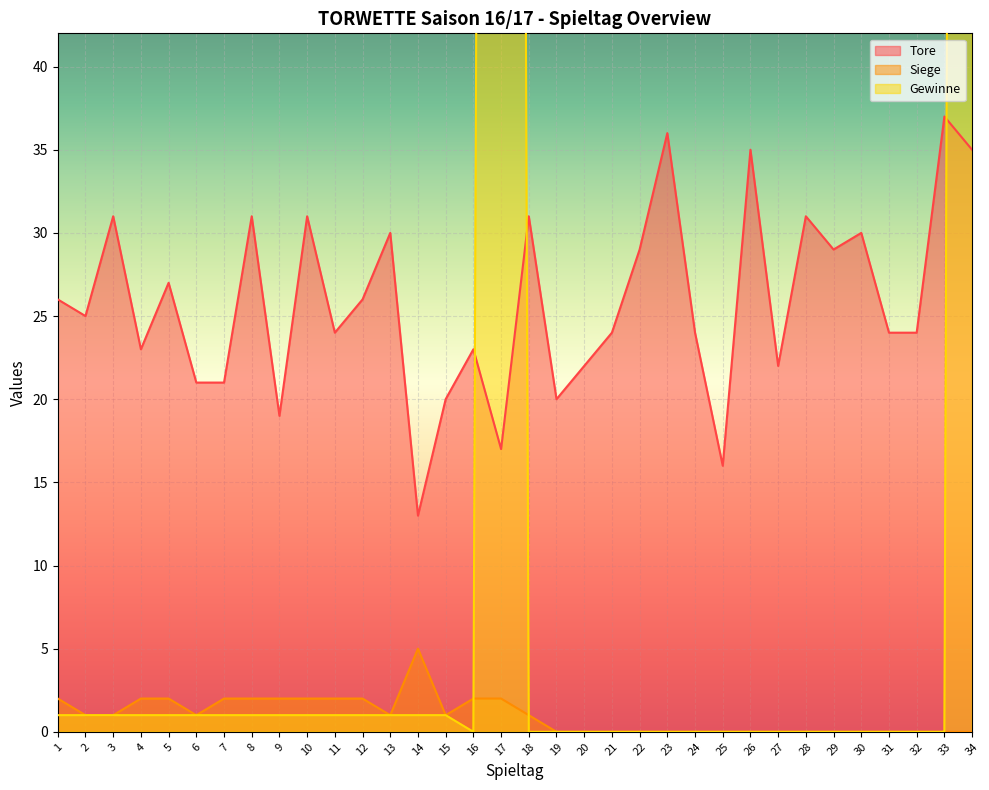

True or false: Tore and Siege intersect in this chart.

False